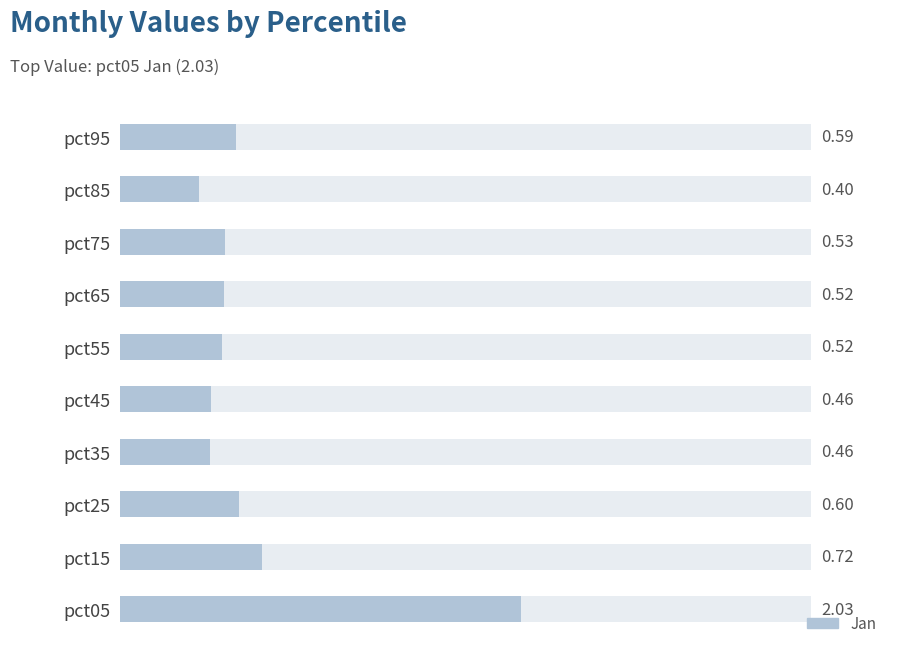

Read the value at pct75.

0.5